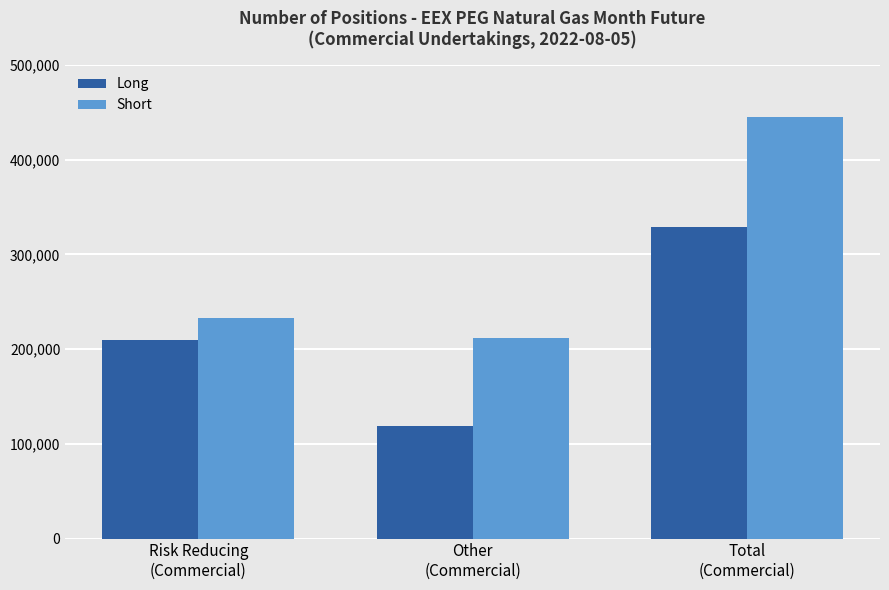

What is the label of the 3rd bar from the right?

Risk Reducing
(Commercial)